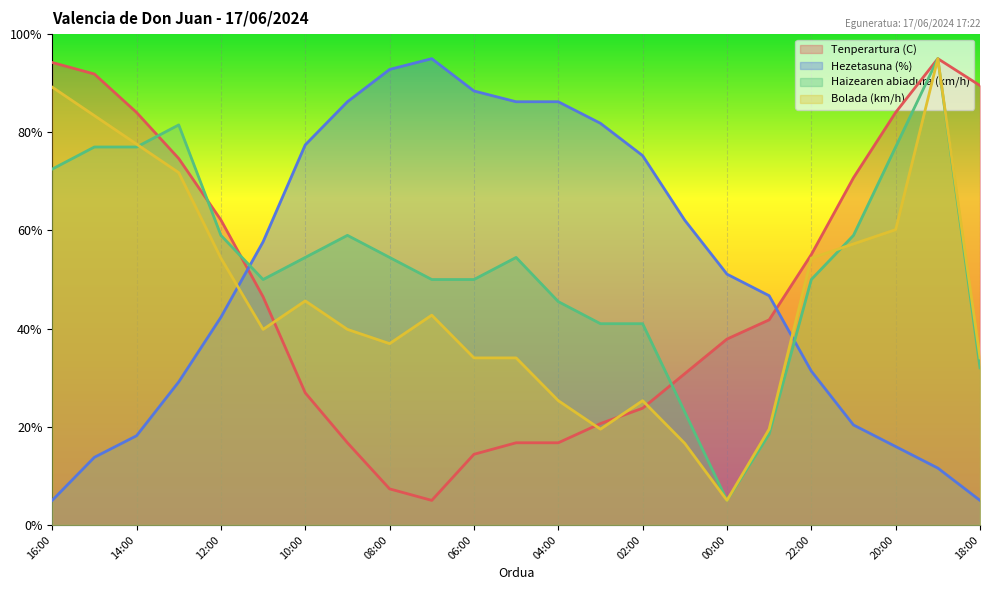

How many values in the Hezetasuna (%) series are below 51?

11